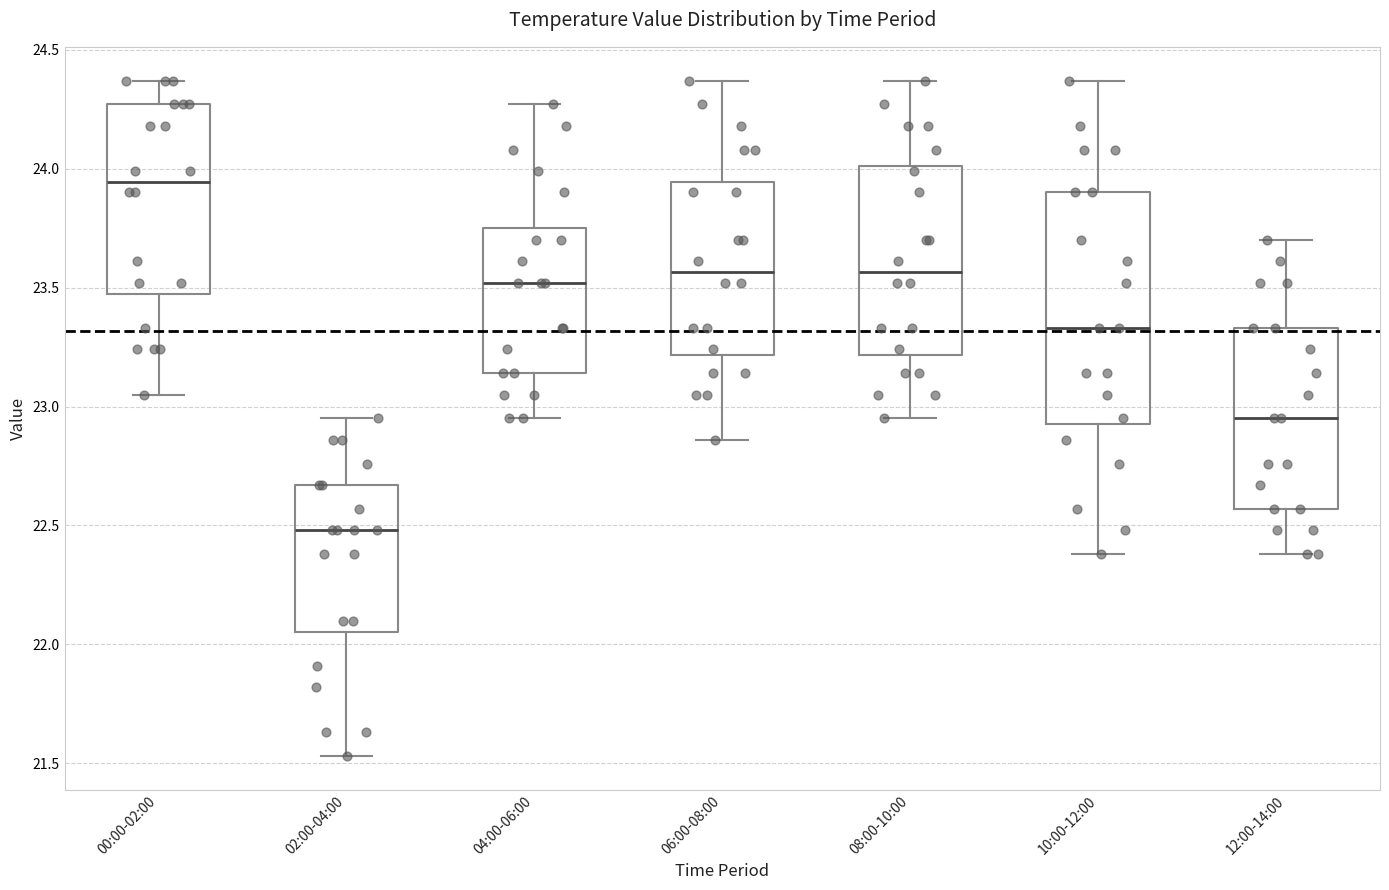

Where does the lower whisker of the box for 10:00-12:00 end on the y-axis? The values are not printed on the chart, so give them approximately, as read against the axis.

22.40